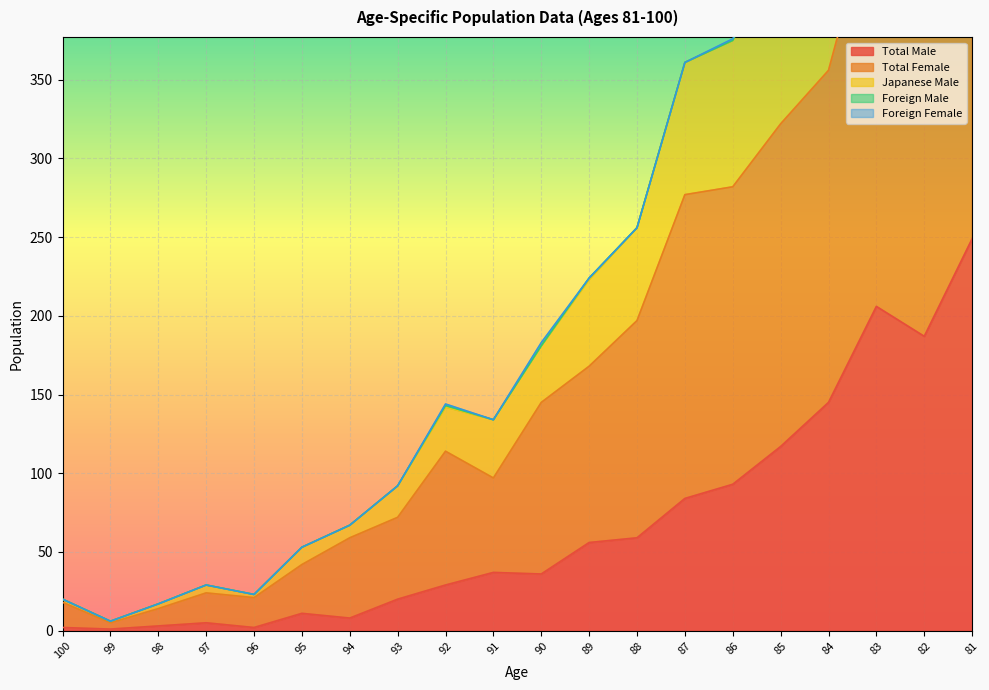

Where is Total Male nearest to the value 125?

85